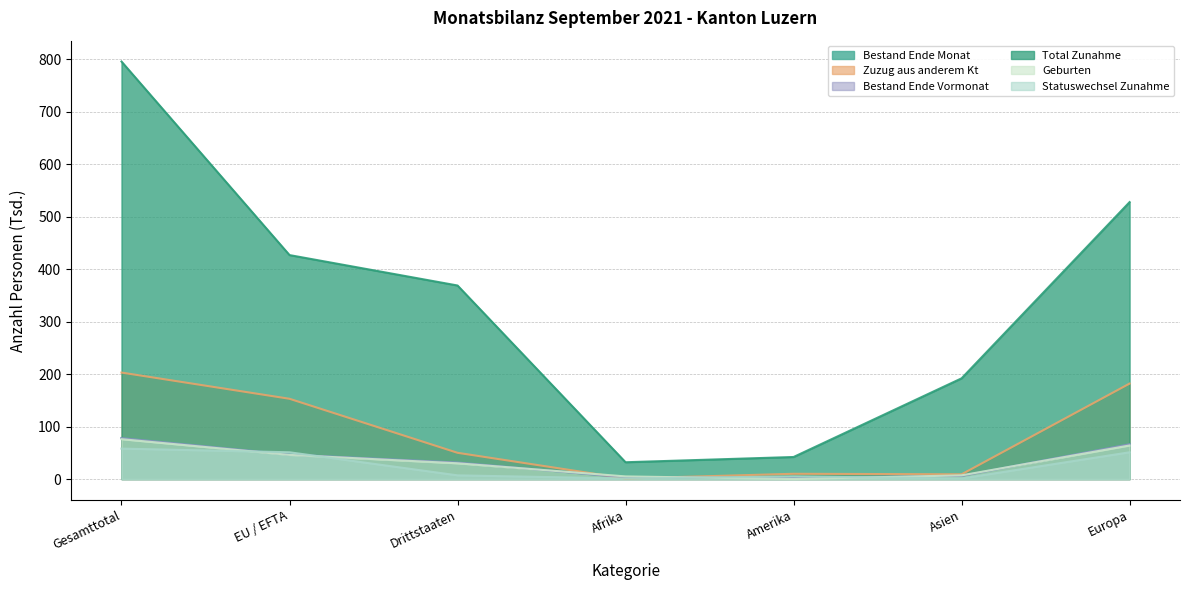

How many interior local valleys does the Zuzug aus anderem Kt series have?

2